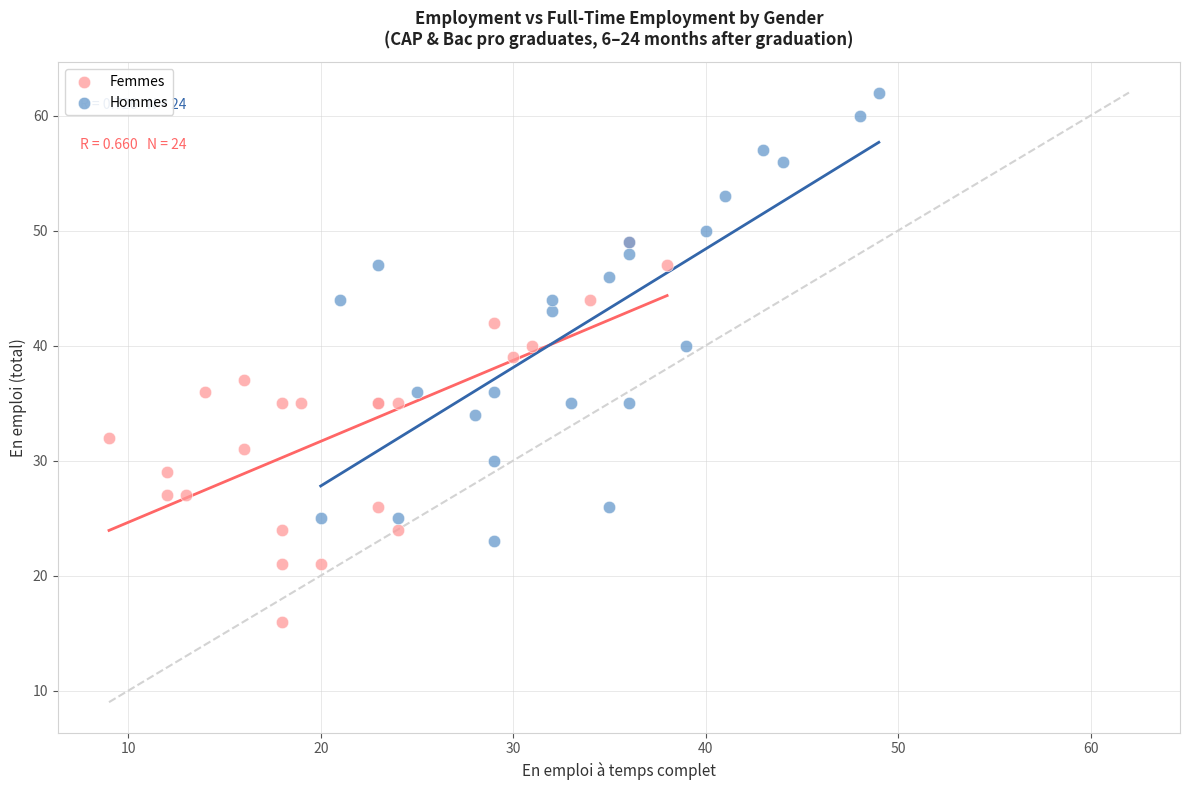

Which series has the widest spread of Y values?

Hommes